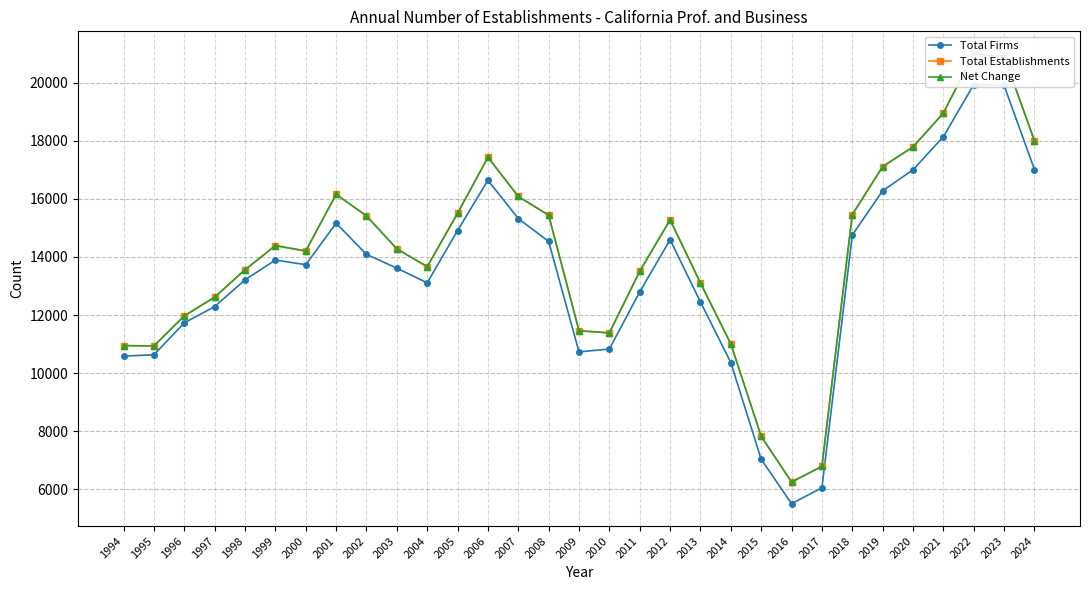

True or false: Total Establishments and Net Change cross at least once.

False